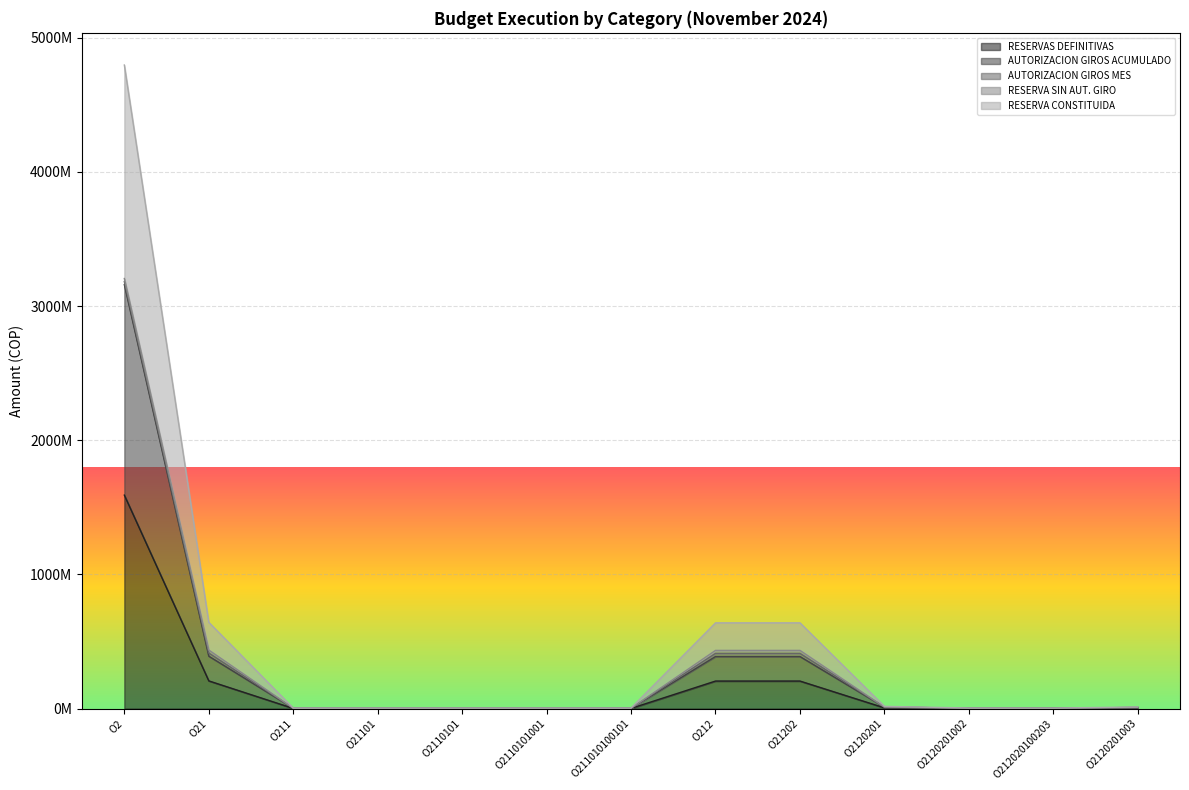

What is the label of the 10th point from the left?

O2120201